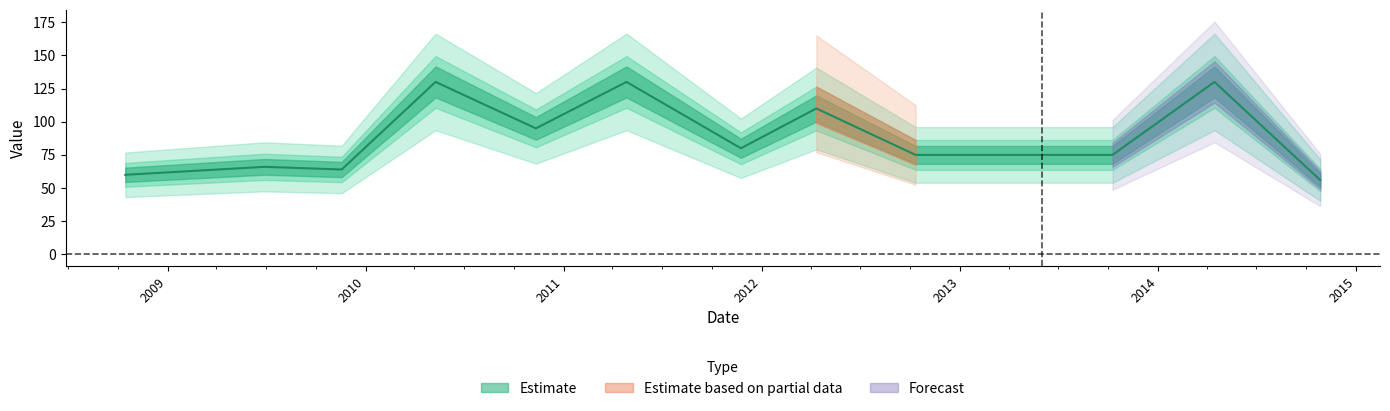

What is the value of the 10th point from the left?

75